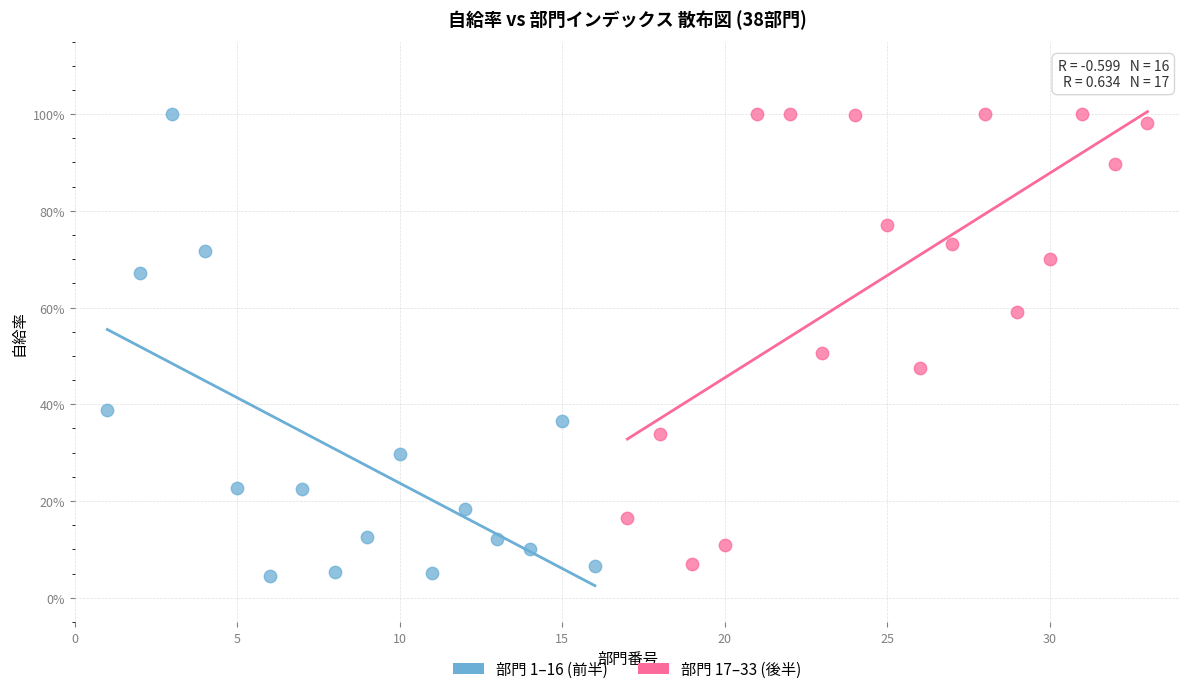

Which series has the largest Y range (max minus min)?

部門 1–16 (前半)